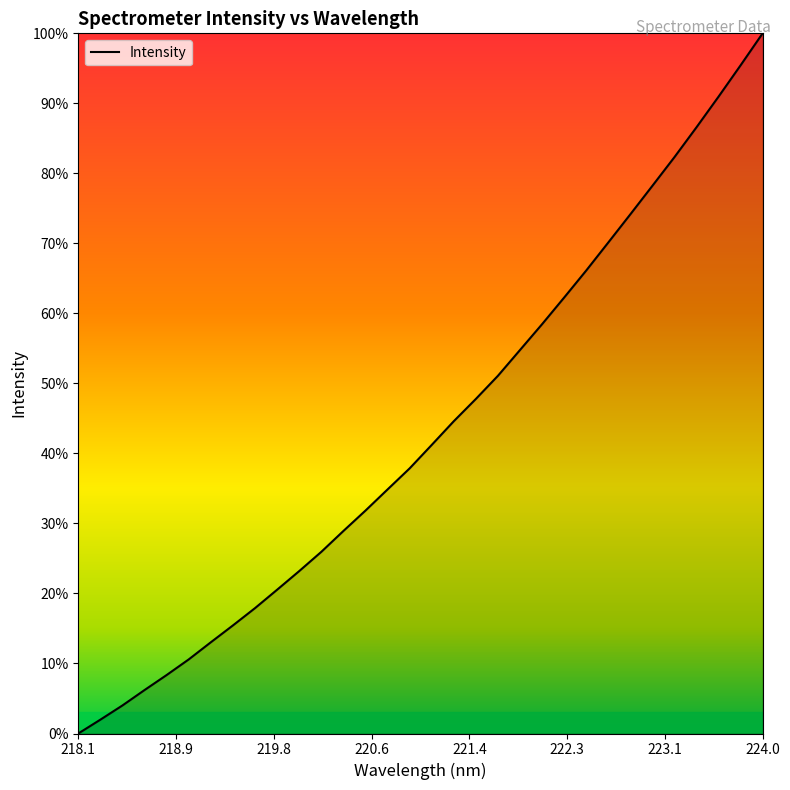

What is the maximum value shown in the chart?

100.0